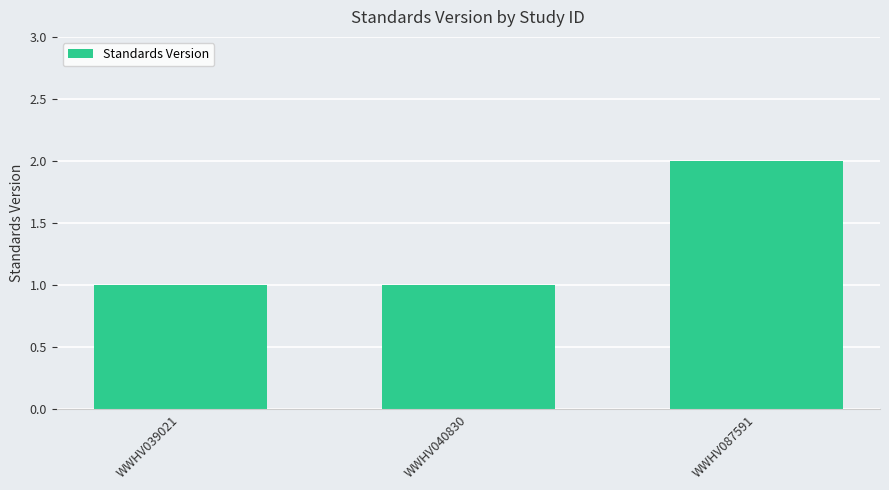

Reading left to right, what are all the values shown in this chart?

WWHV039021=1	WWHV040830=1	WWHV087591=2